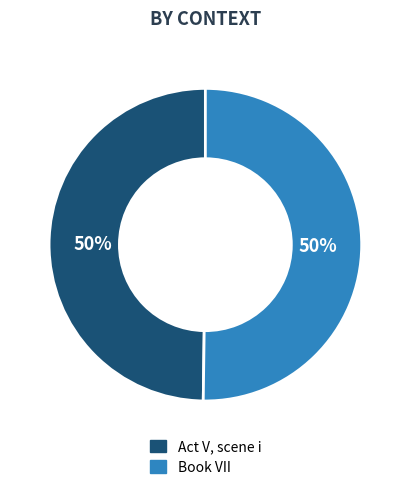

Count the number of slices in the pie.

2